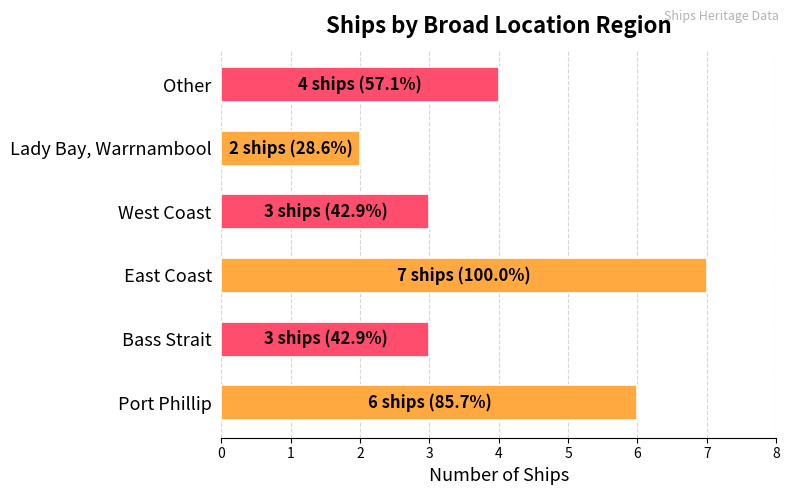

Which category has the highest value across all series?

East Coast